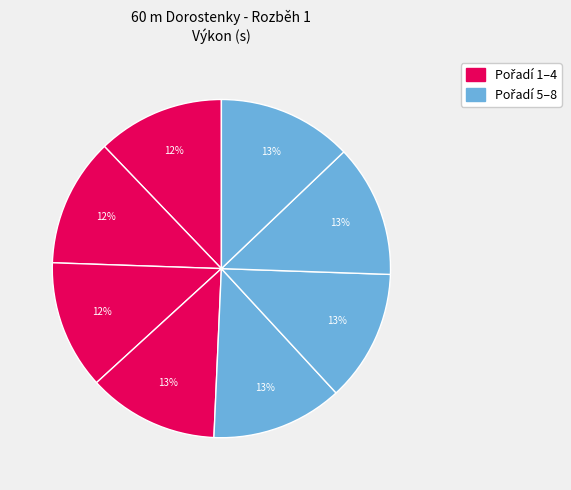

How many segments does this pie chart have?

8